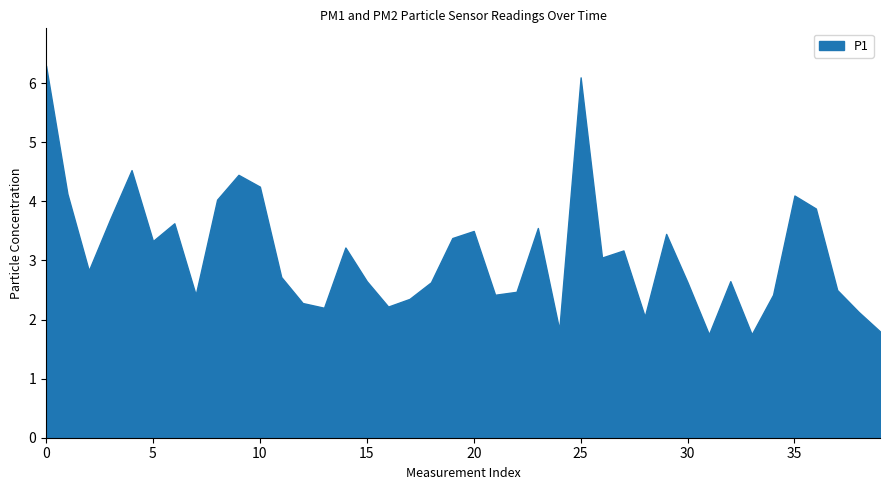

True or false: the data shows 1.8 at 15.

False